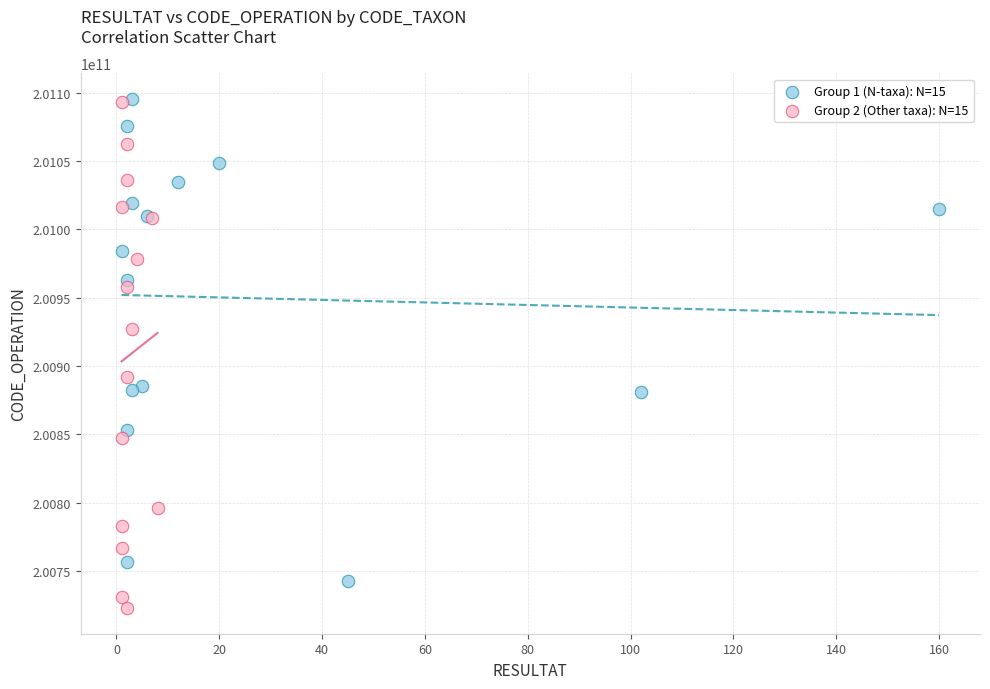

What are all the series names shown in the legend?

Group 1 (N-taxa): N=15, Group 2 (Other taxa): N=15